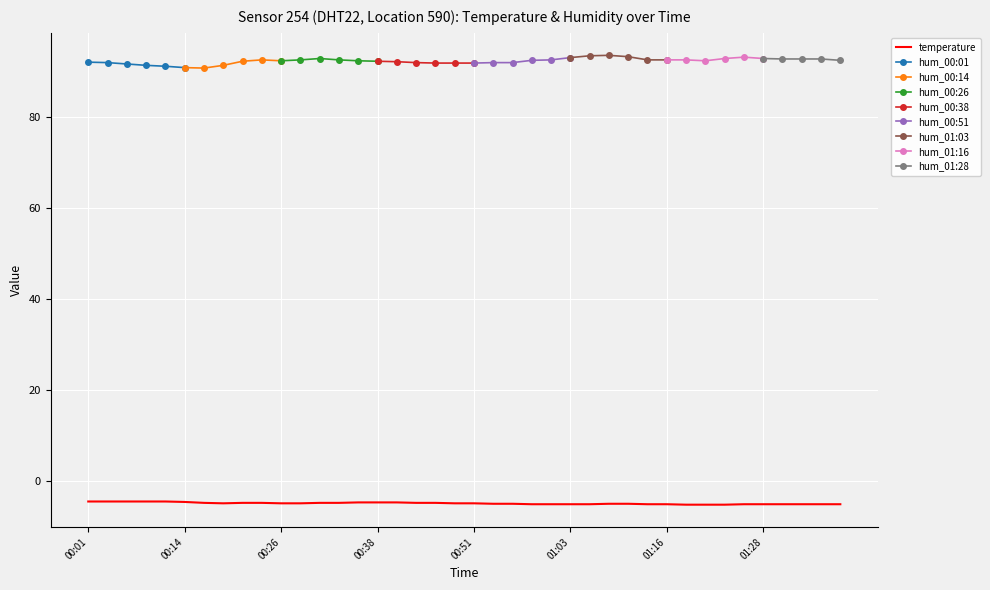

What is the minimum value for temperature?

-5.1